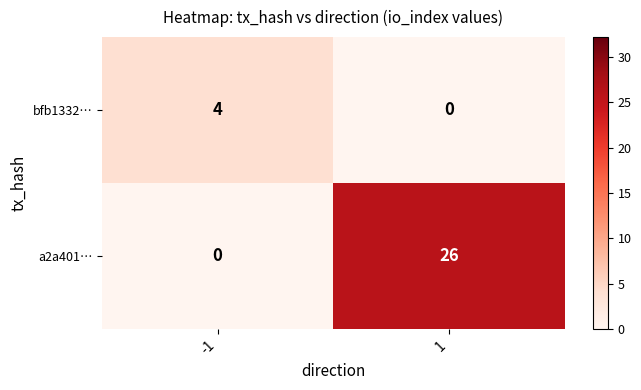

Which label corresponds to the largest value in the chart?

1